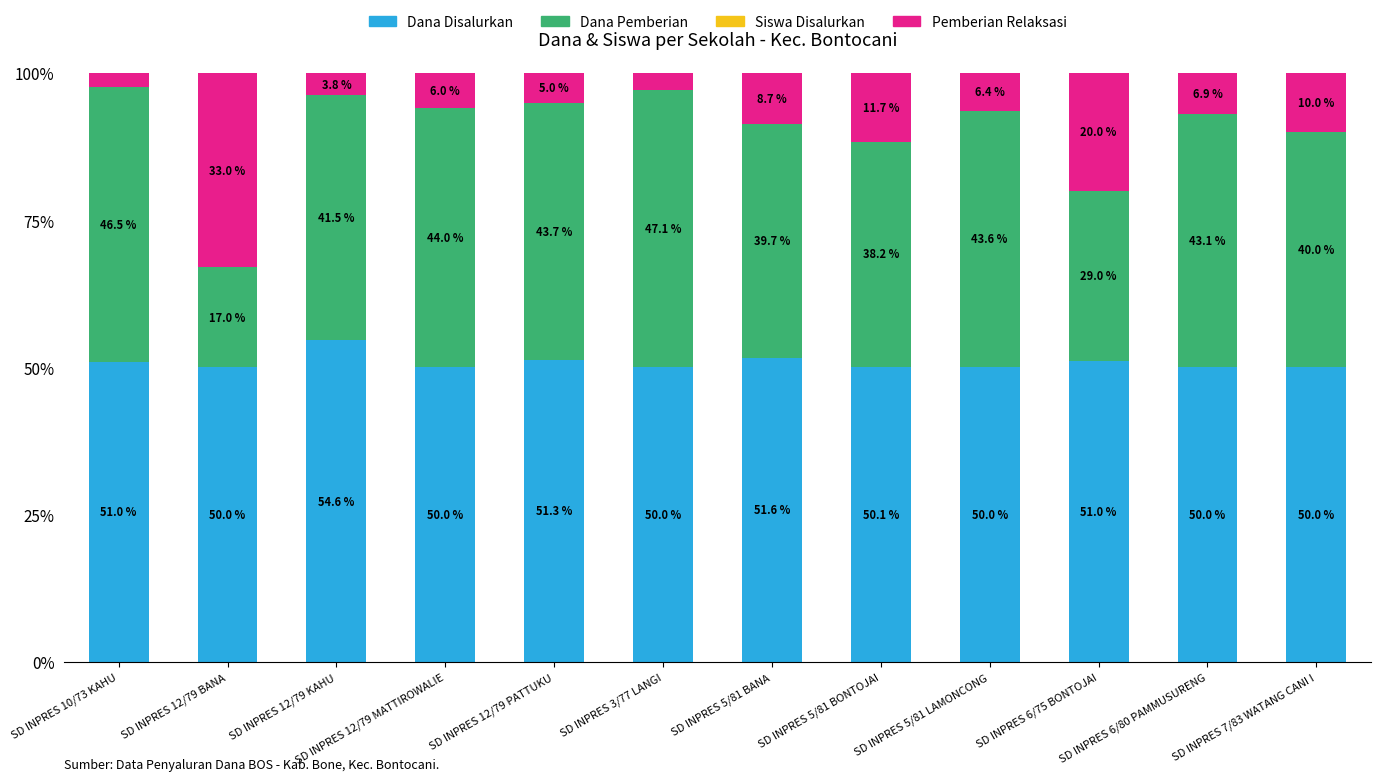

At which label does Dana Disalurkan reach its peak?

SD INPRES 12/79 KAHU